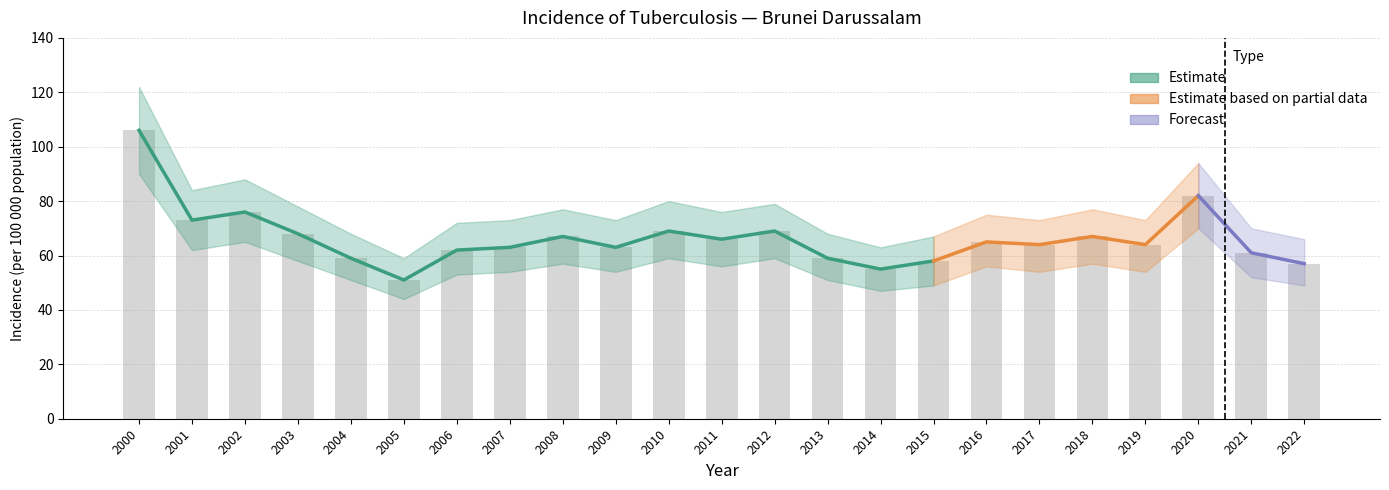

Does the chart contain any negative values?

No